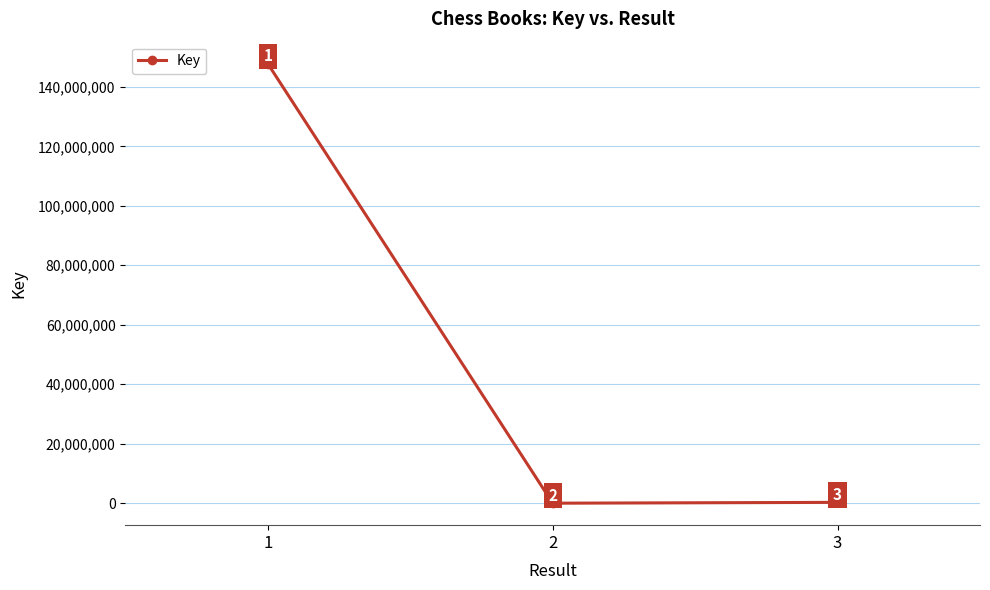

Is it true that the value at 3 is 277553?

True